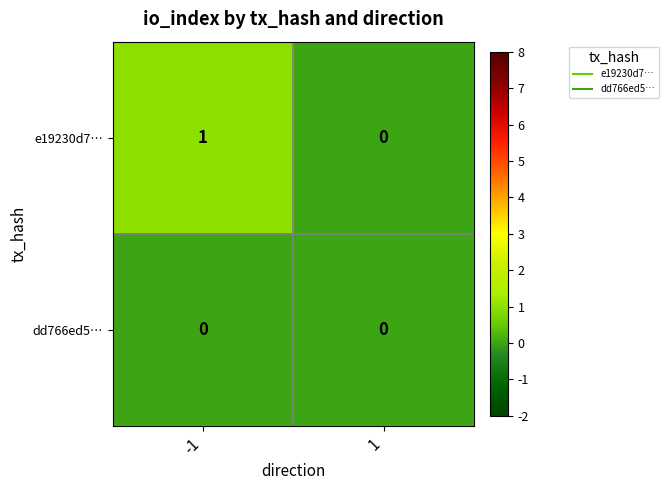

Which series has the widest spread of values?

e19230d7…